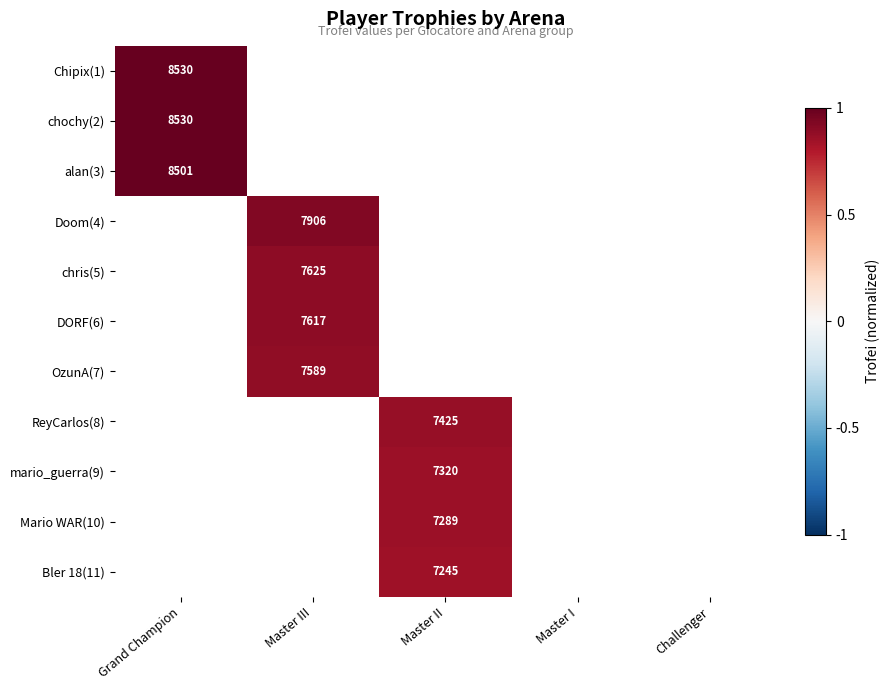

The value of Bler 18(11) at Master II is 4804. True or false?

False